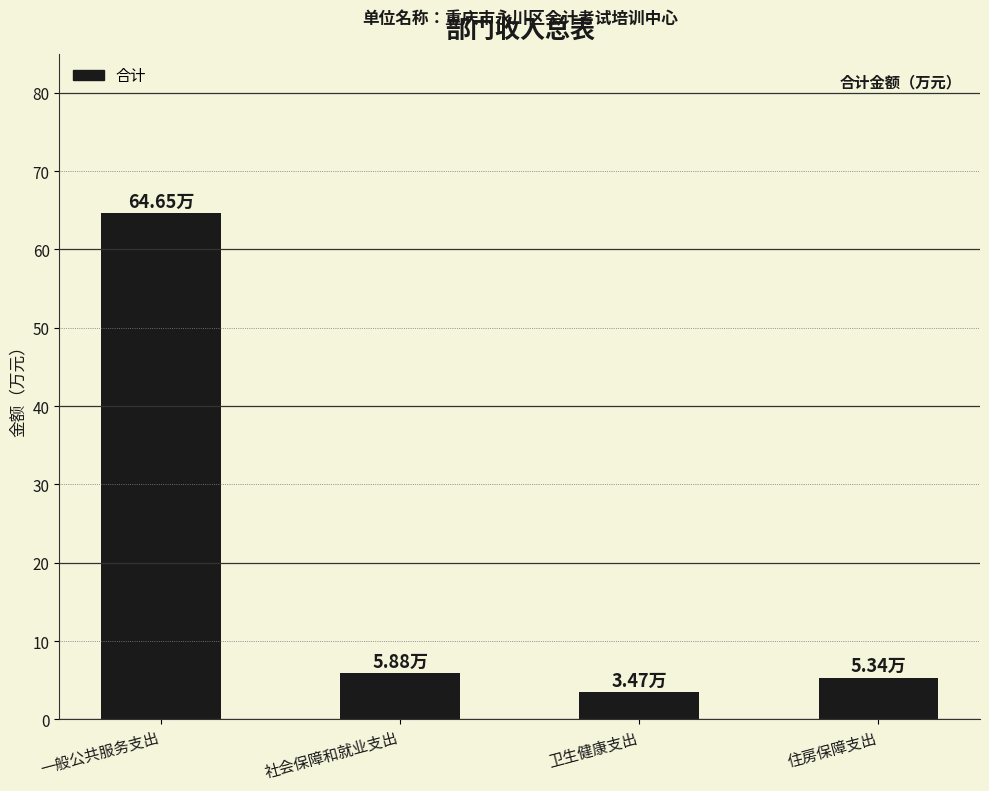

Reading left to right, transcribe all the data shown in this chart.

一般公共服务支出=64.7	社会保障和就业支出=5.9	卫生健康支出=3.5	住房保障支出=5.3